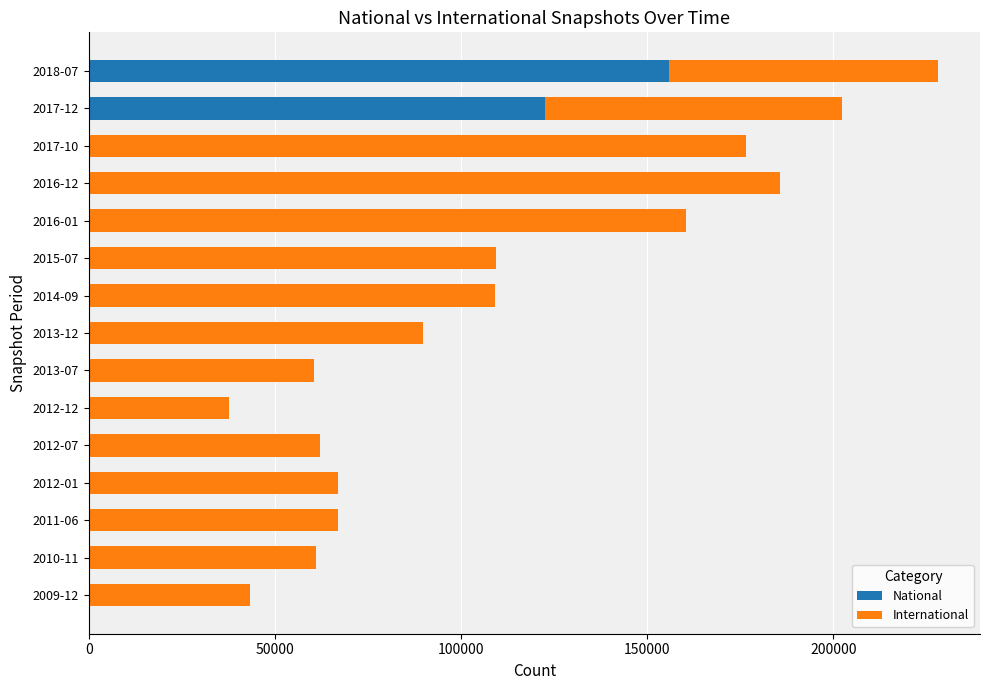

The value of National at 2016-12 is 0. True or false?

True